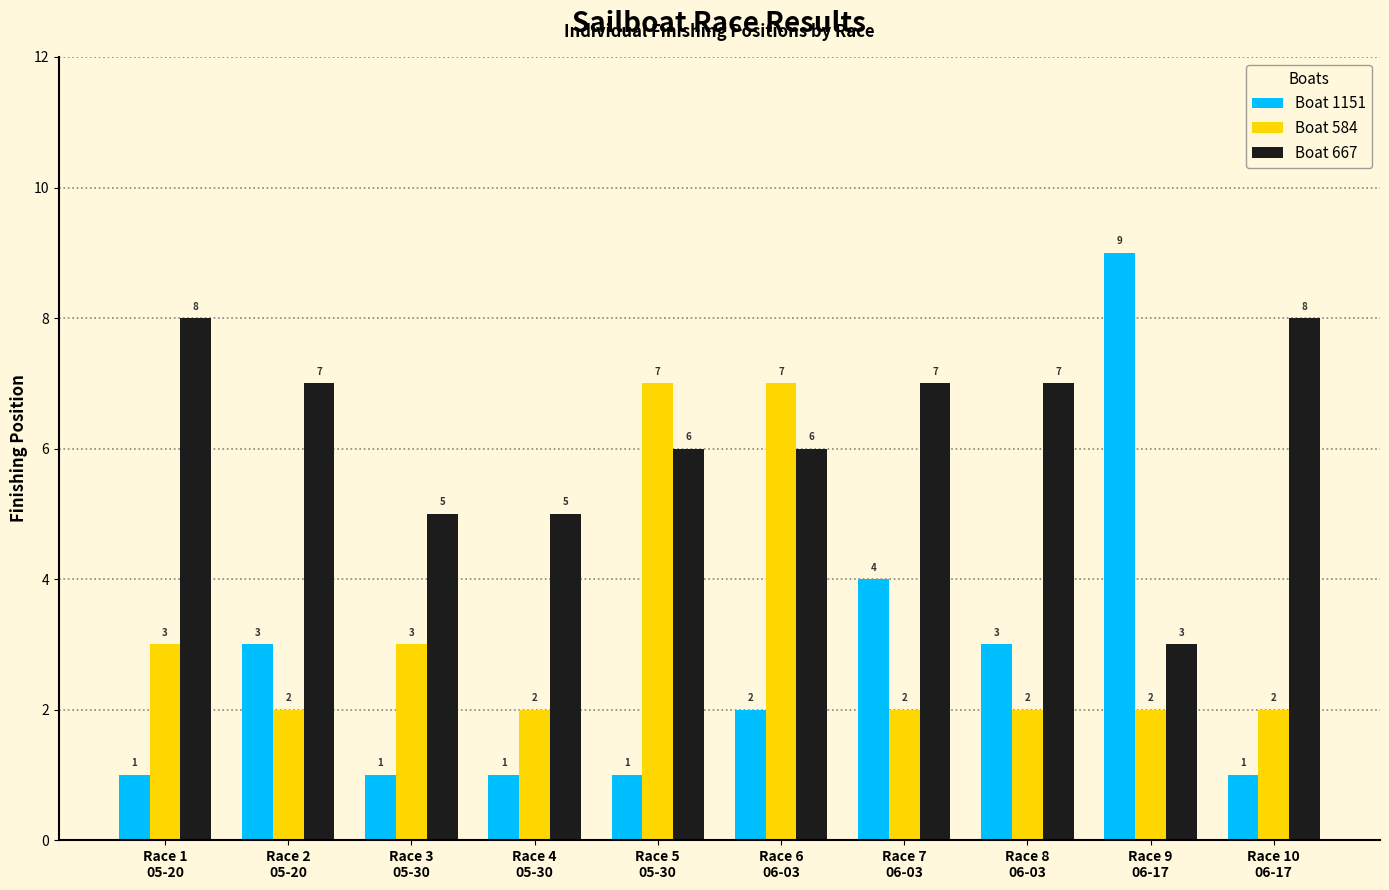

At which label does Boat 667 first exceed 7?

Race 1
05-20